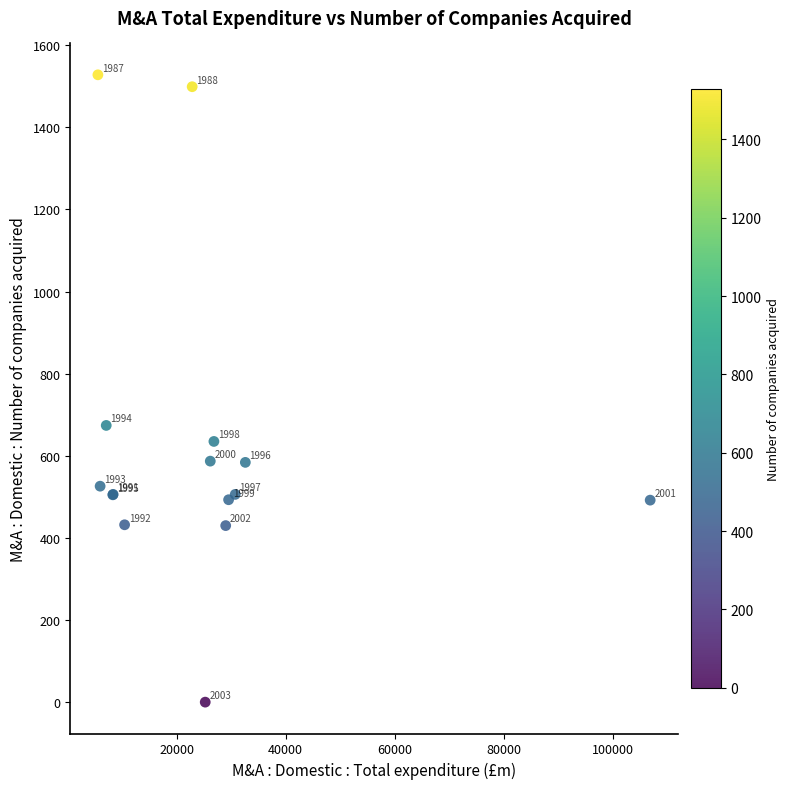

What Y value in the scatter plot is closest to 764?

674